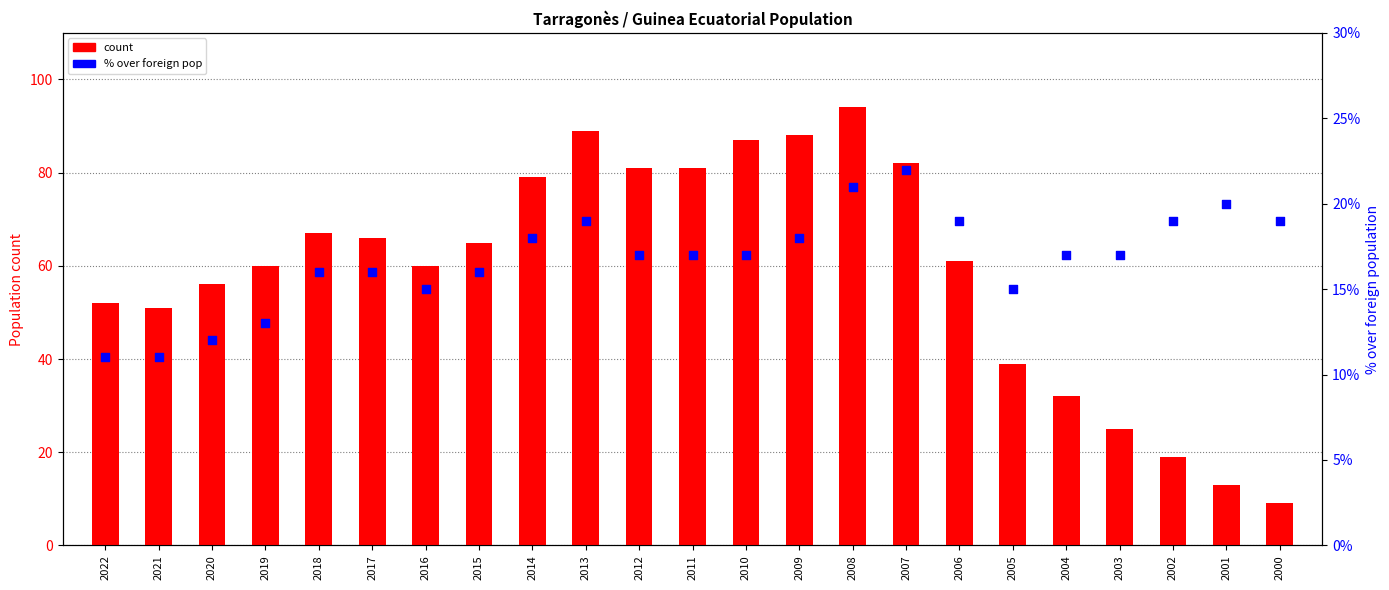

What is the total value across all series at 2015?

65.2